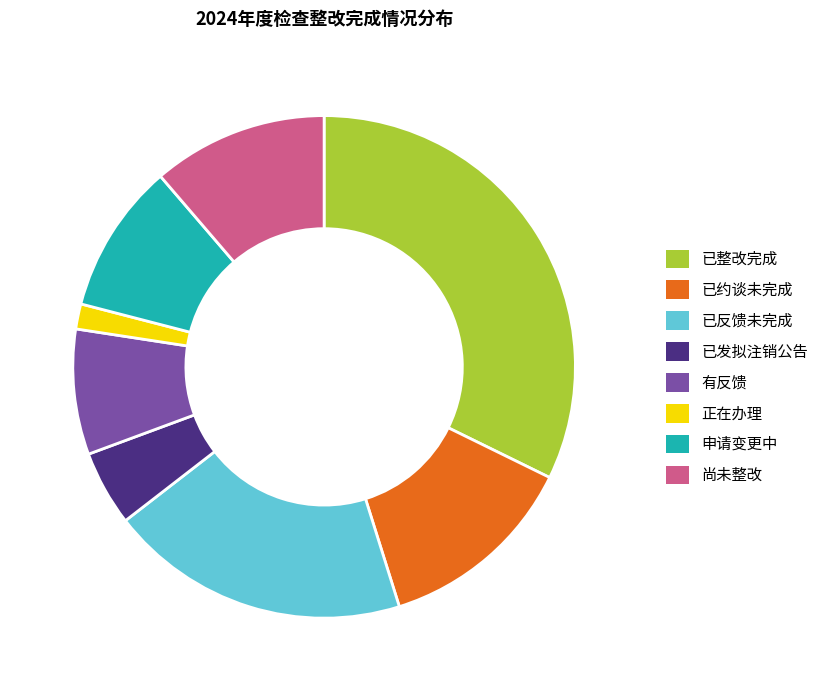

Approximately how many times larger is the value at 申请变更中 compared to 正在办理?

6.0